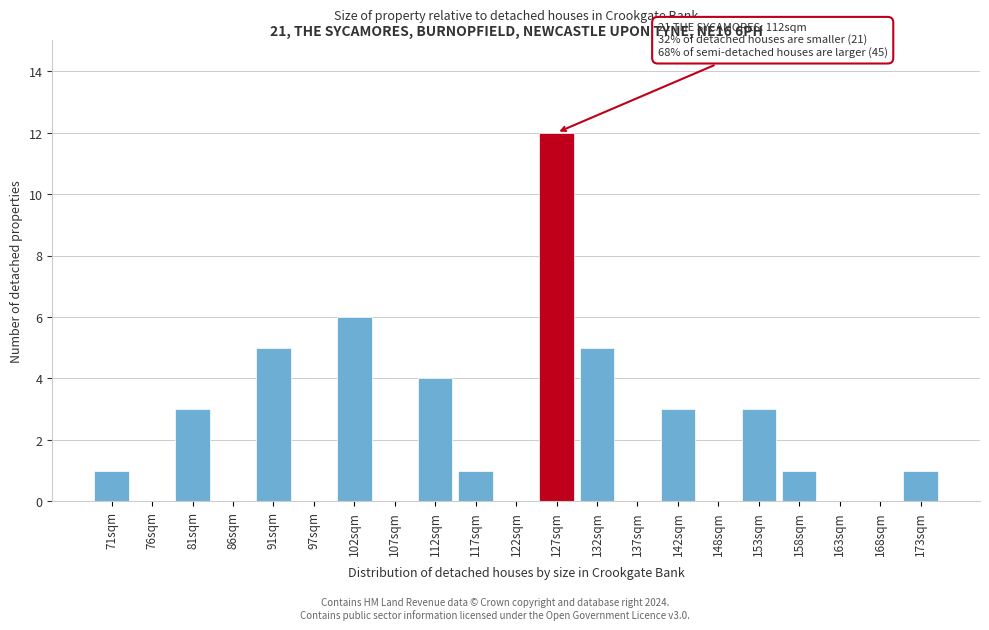

Reading left to right, extract all data points from this chart.

71sqm=1	76sqm=0	81sqm=3	86sqm=0	91sqm=5	97sqm=0	102sqm=6	107sqm=0	112sqm=4	117sqm=1	122sqm=0	127sqm=12	132sqm=5	137sqm=0	142sqm=3	148sqm=0	153sqm=3	158sqm=1	163sqm=0	168sqm=0	173sqm=1